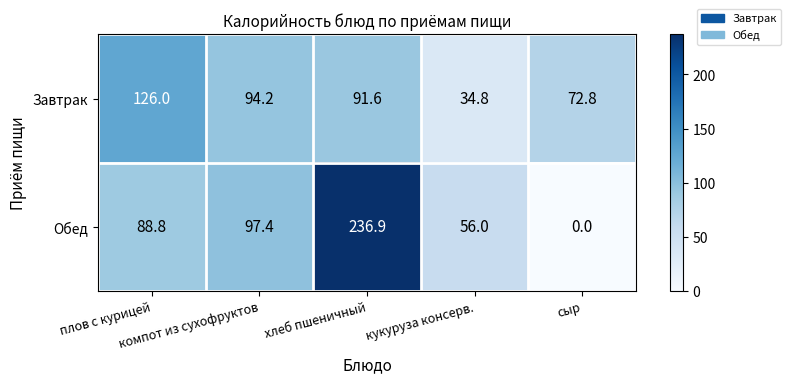

What is the greatest value displayed?

236.9